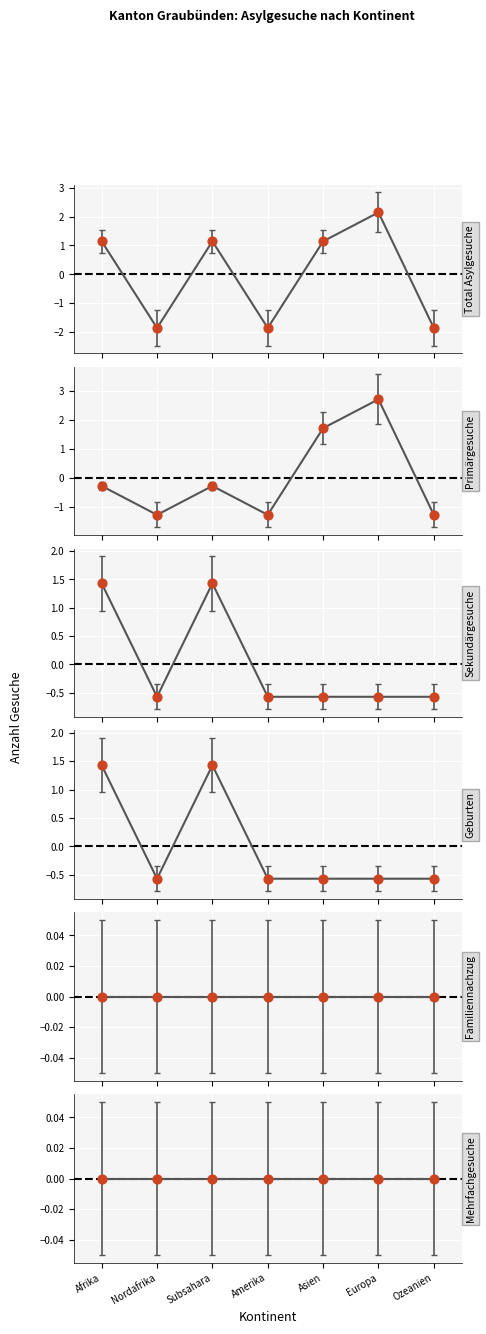

Which series reaches the maximum Y coordinate?

Primärgesuche